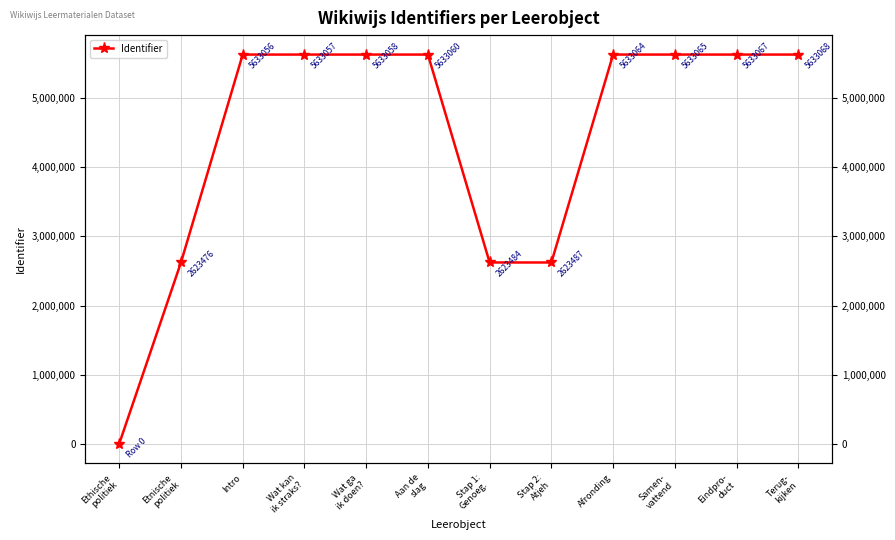

Between Intro and Wat ga
ik doen?, which is larger?

Wat ga
ik doen?